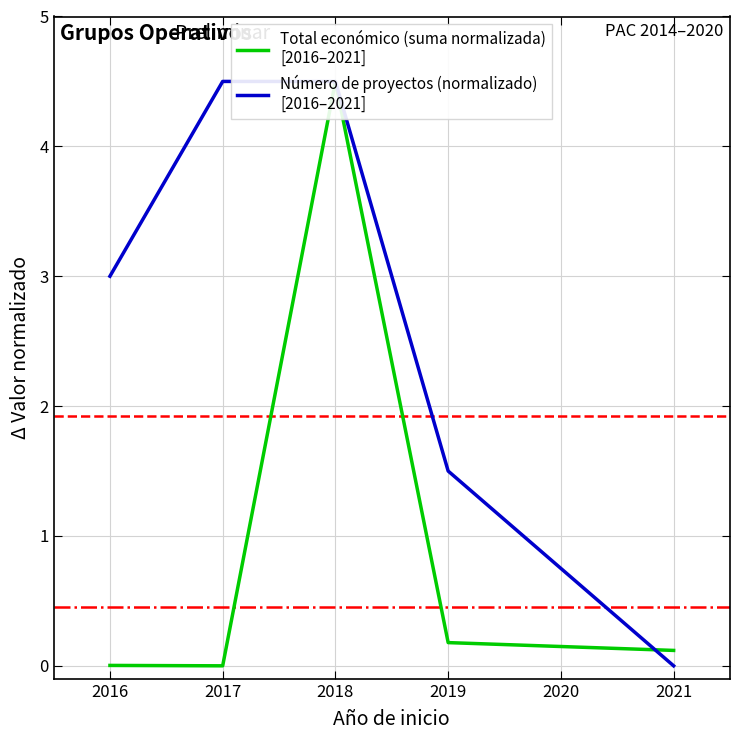

What is the difference between the maximum and minimum values in the Número de proyectos (normalizado)
[2016–2021] series?

4.5